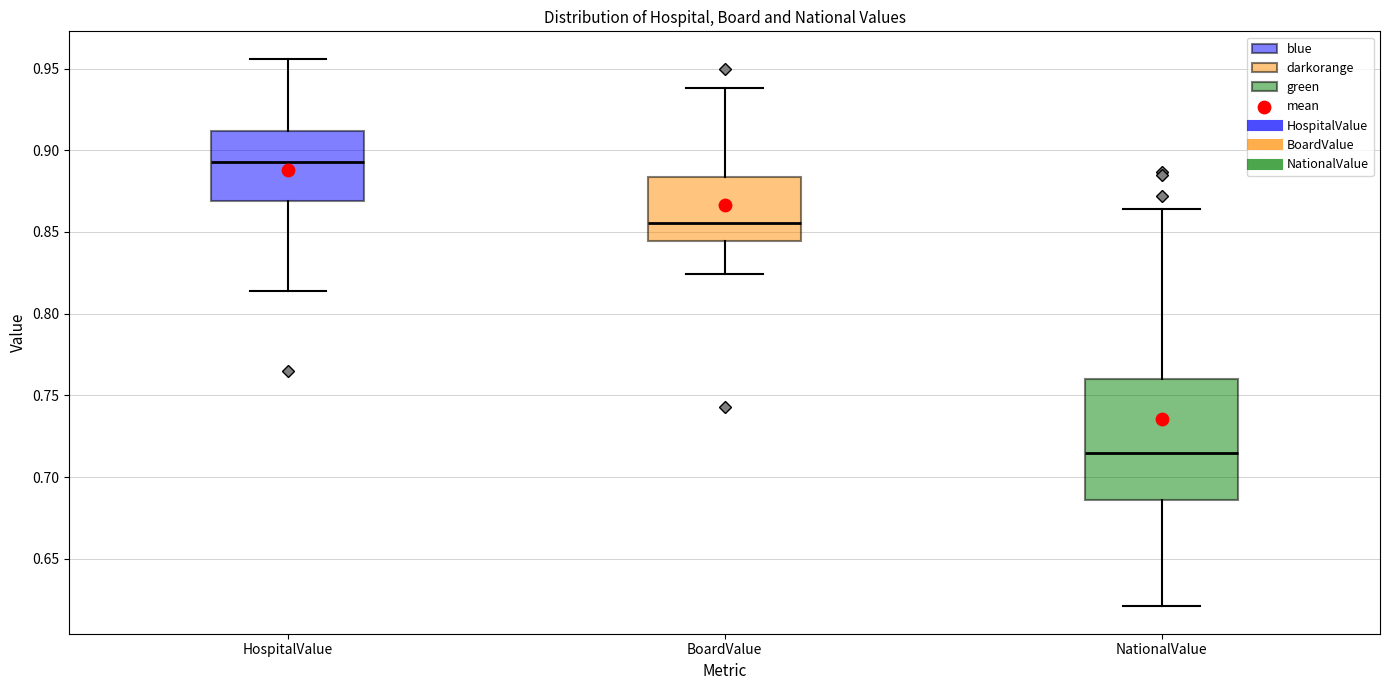

Reading left to right, read every box against the y-axis: the position of its median line, the range the box covers, and the ends of its whiskers. The values are not printed on the chart, so give them approximately, as read against the axis.

HospitalValue: median 0.895, box 0.870 to 0.910, whiskers 0.815 to 0.955
BoardValue: median 0.855, box 0.845 to 0.885, whiskers 0.825 to 0.940
NationalValue: median 0.715, box 0.685 to 0.760, whiskers 0.620 to 0.865